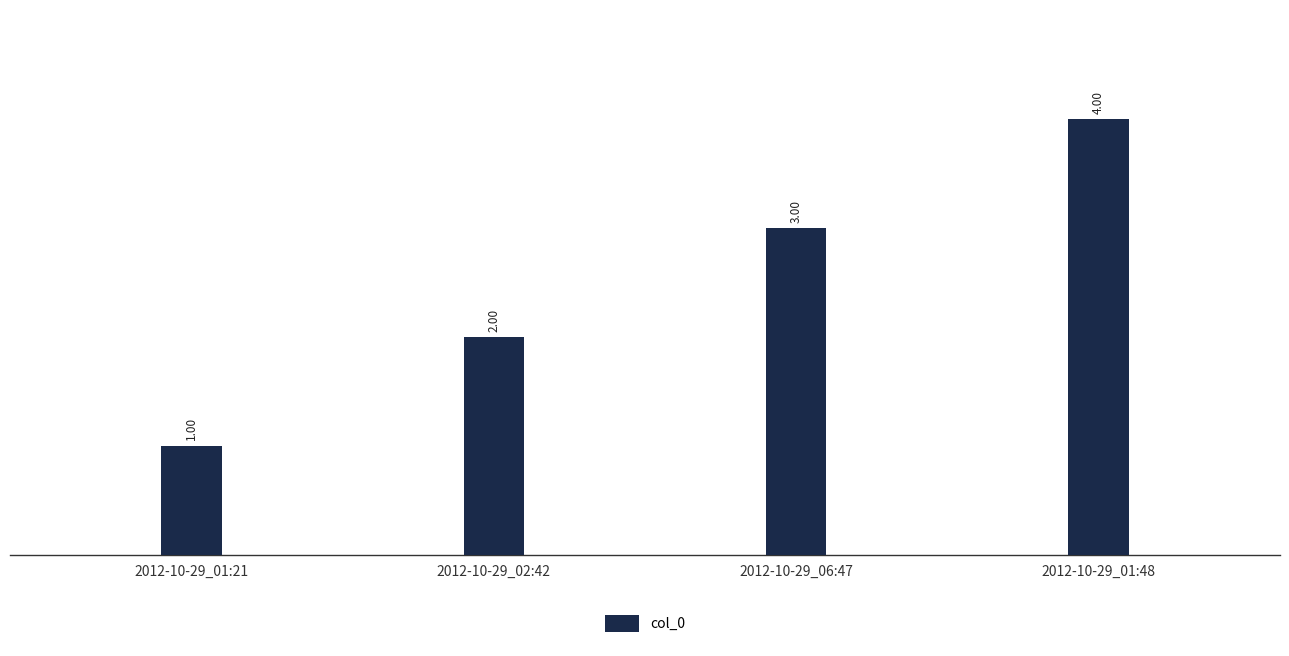

Reading right to left, list all the values displayed in this chart.

2012-10-29_01:48=4	2012-10-29_06:47=3	2012-10-29_02:42=2	2012-10-29_01:21=1